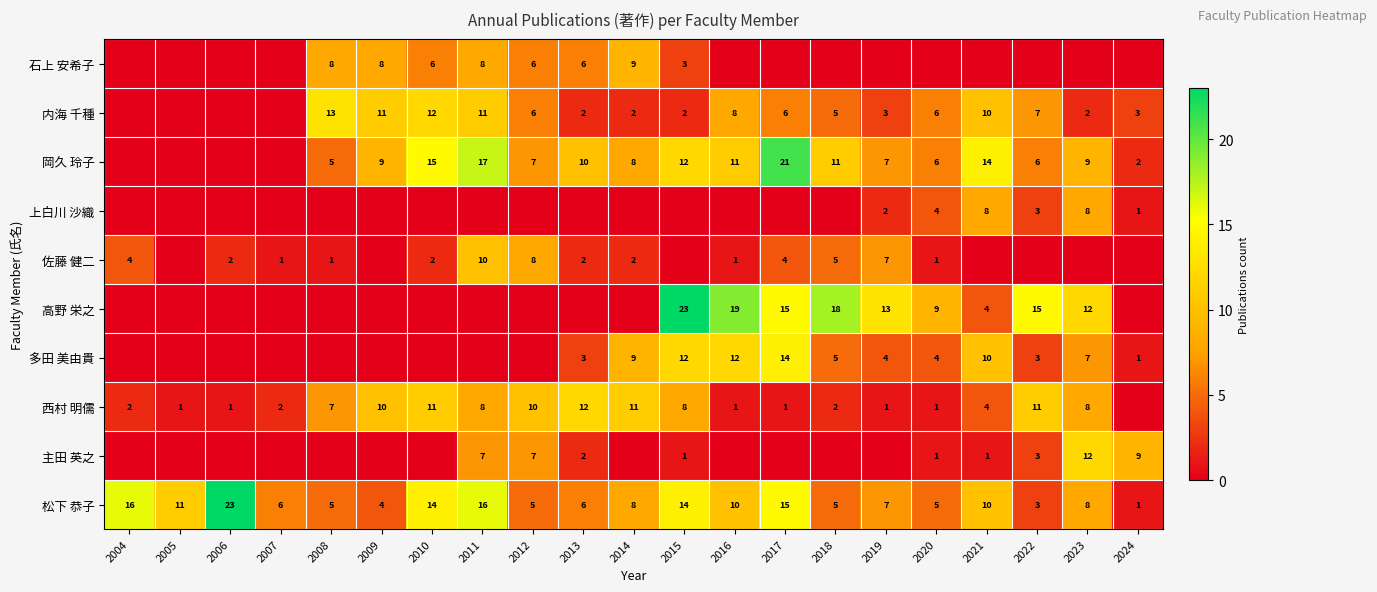

The value of 西村 明儒 at 2020 is 1. True or false?

True